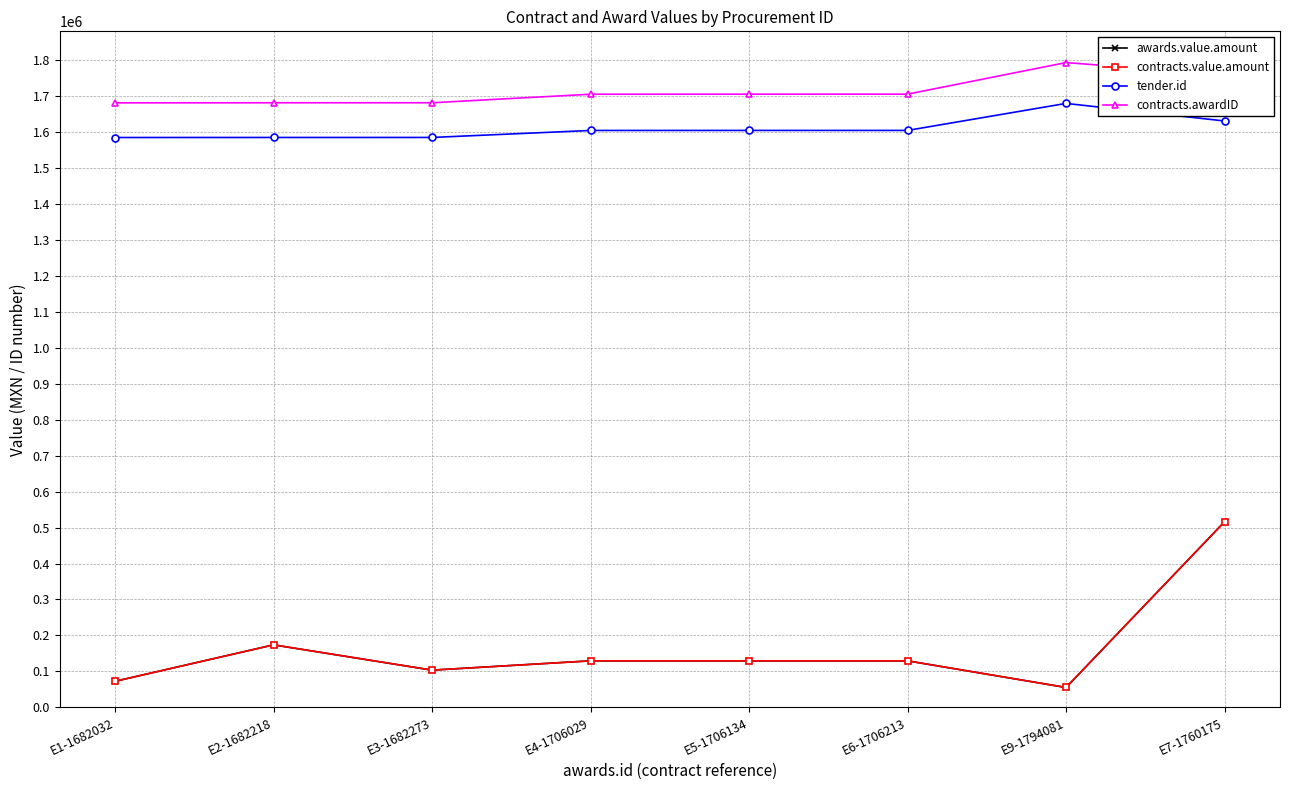

Is this an area chart (filled region under the line)?

No